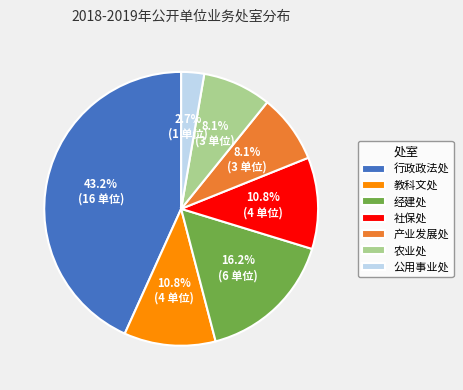

Is it true that 产业发展处 is 20% of the pie?

False